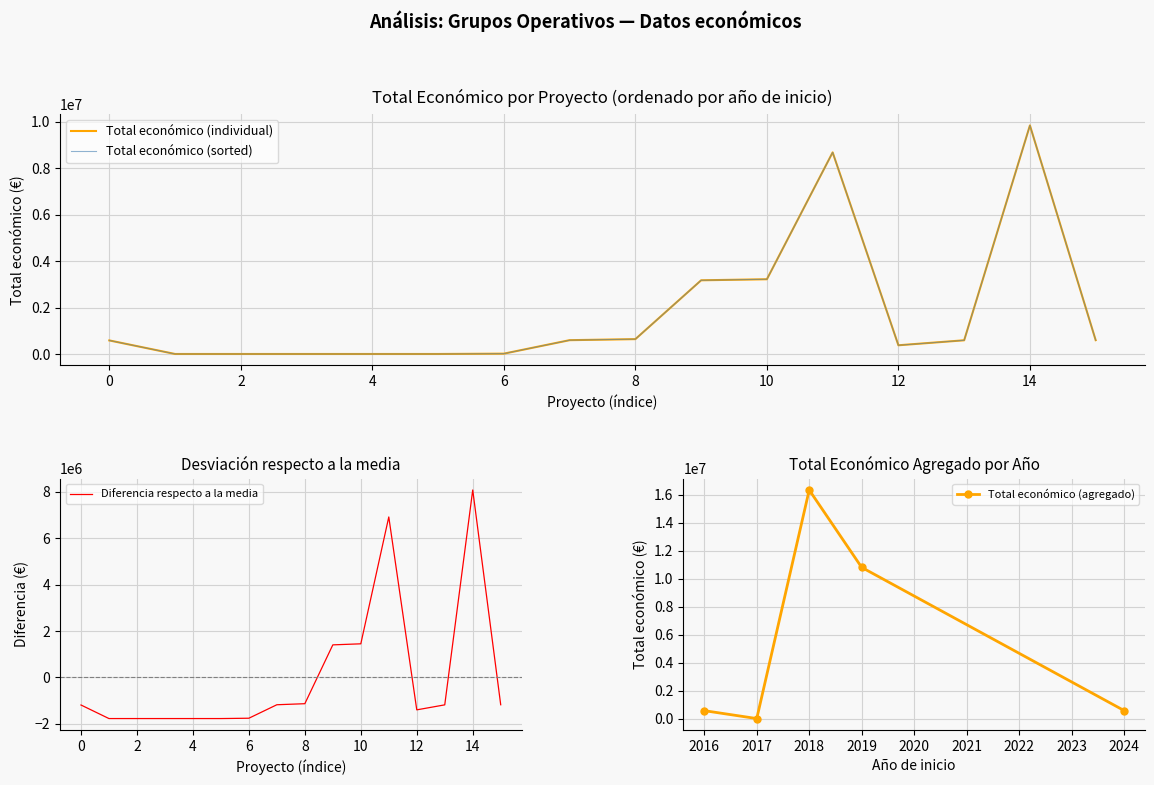

How many values are below 595133?

8